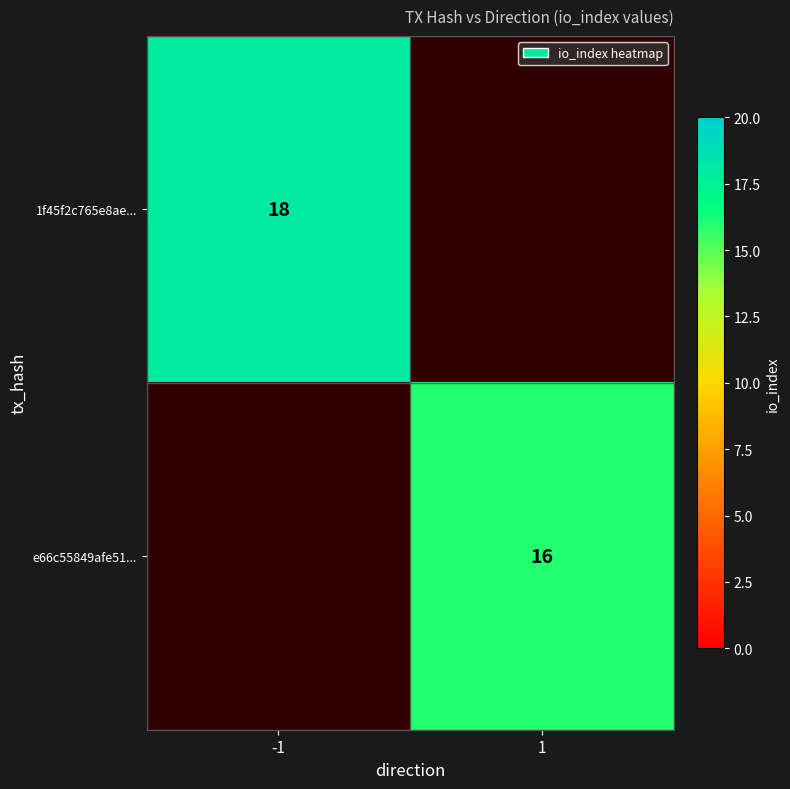

Is it true that 1f45f2c765e8ae... equals 26.5 at -1?

False